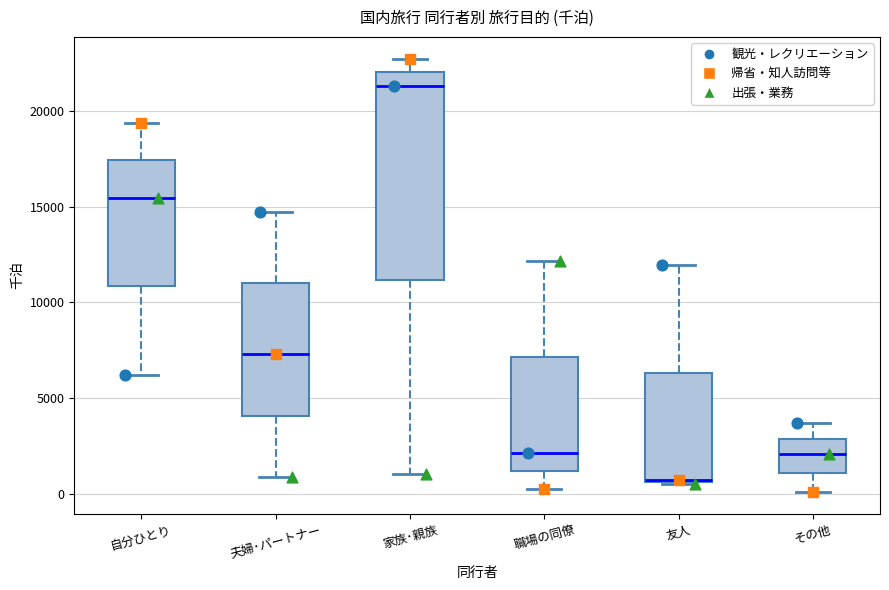

Which box is the tallest, from its lower edge to its upper edge?

家族･親族